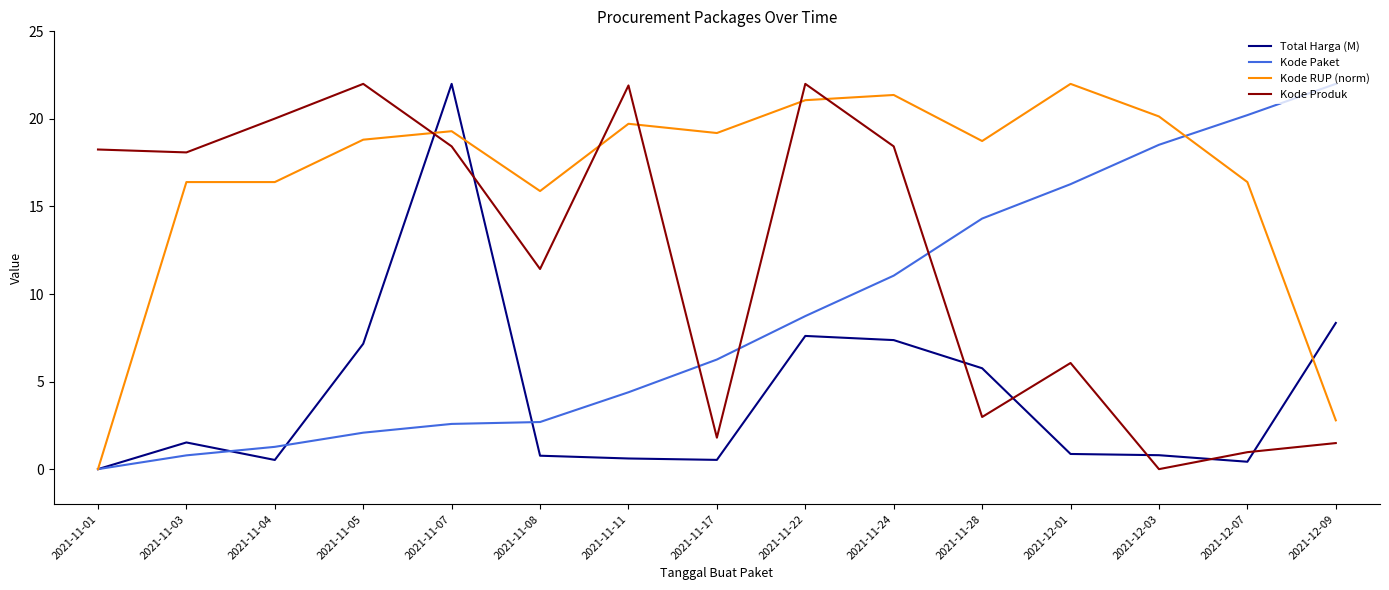

What position from the left is 2021-11-24?

10